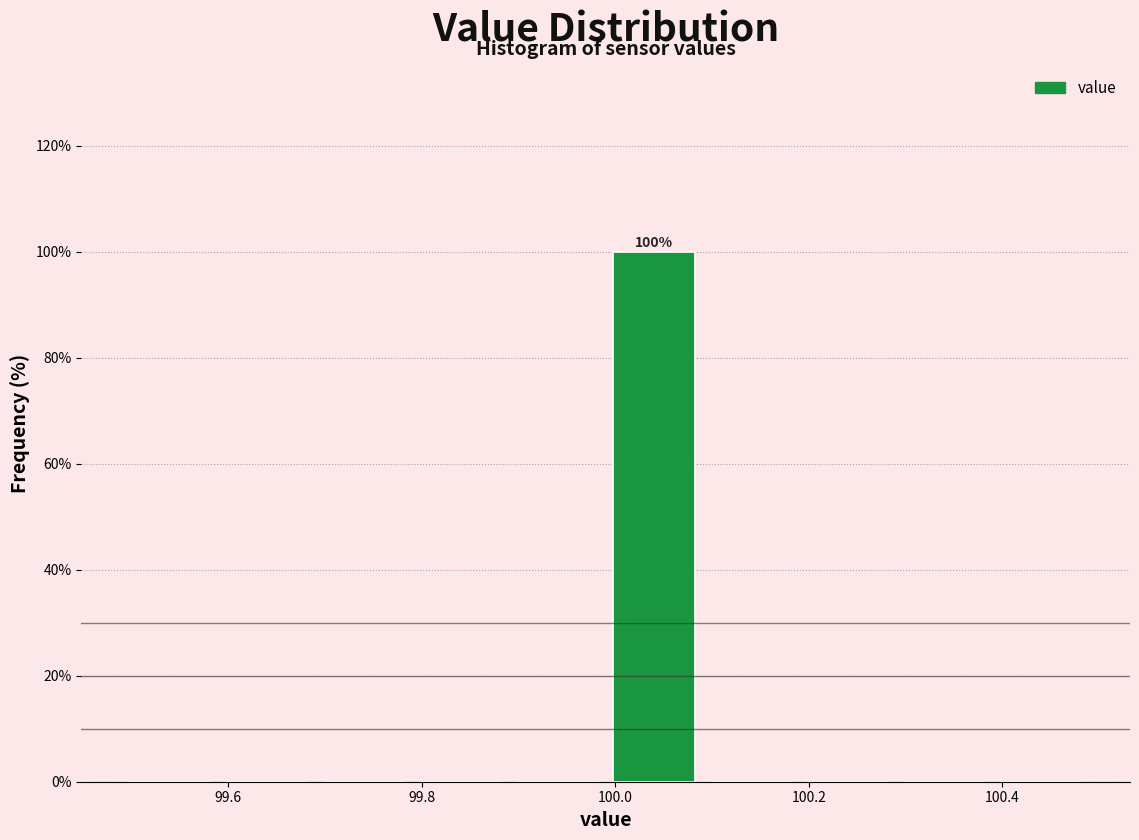

Which range on the x-axis has the tallest bar?

99.99 to 100.09